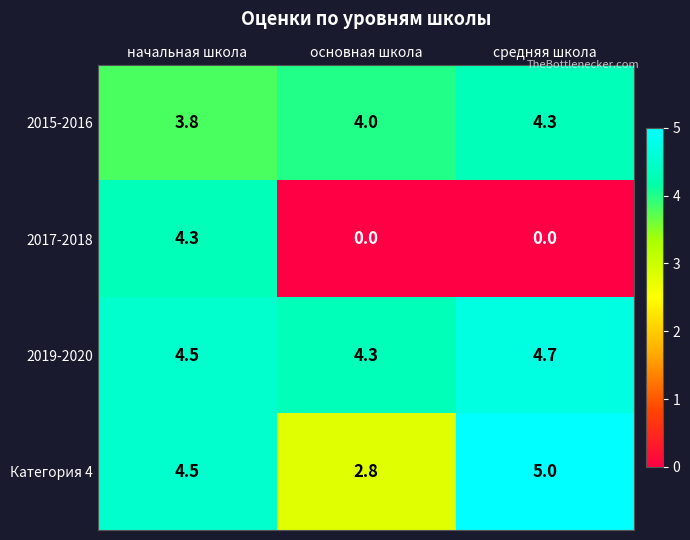

At which category does the chart reach its peak across all series?

средняя школа